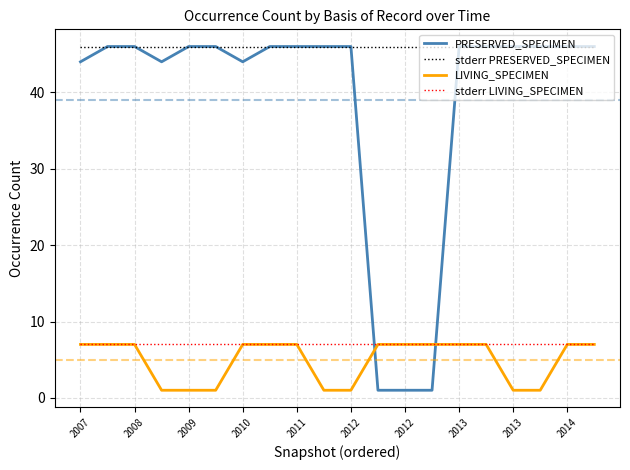

What are all the series names shown in the legend?

PRESERVED_SPECIMEN, stderr PRESERVED_SPECIMEN, LIVING_SPECIMEN, stderr LIVING_SPECIMEN